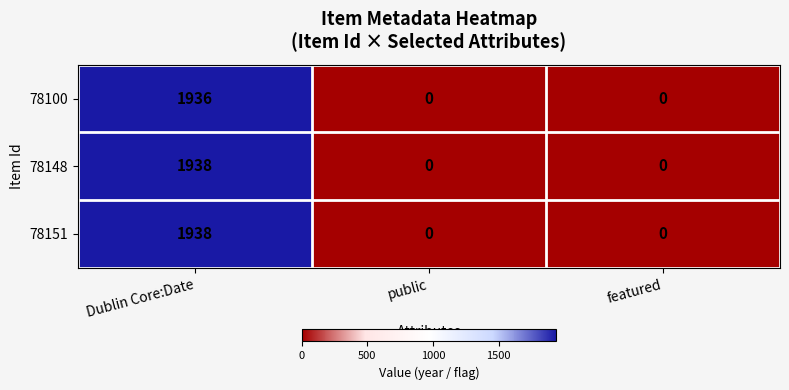

Reading left to right, list all the values displayed in this chart.

78100: Dublin Core:Date=1936	public=0	featured=0
78148: Dublin Core:Date=1938	public=0	featured=0
78151: Dublin Core:Date=1938	public=0	featured=0